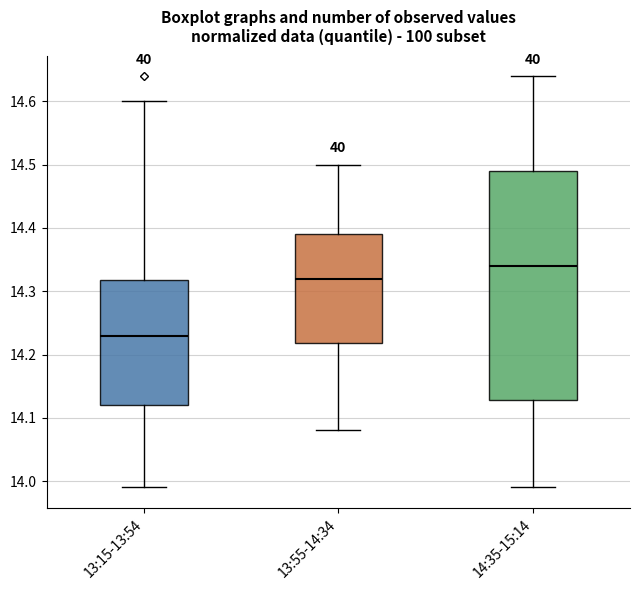

Reading left to right, read every box against the y-axis: the position of its median line, the range the box covers, and the ends of its whiskers. The values are not printed on the chart, so give them approximately, as read against the axis.

13:15-13:54: median 14.23, box 14.12 to 14.32, whiskers 13.99 to 14.60
13:55-14:34: median 14.32, box 14.22 to 14.39, whiskers 14.08 to 14.50
14:35-15:14: median 14.34, box 14.13 to 14.49, whiskers 13.99 to 14.64